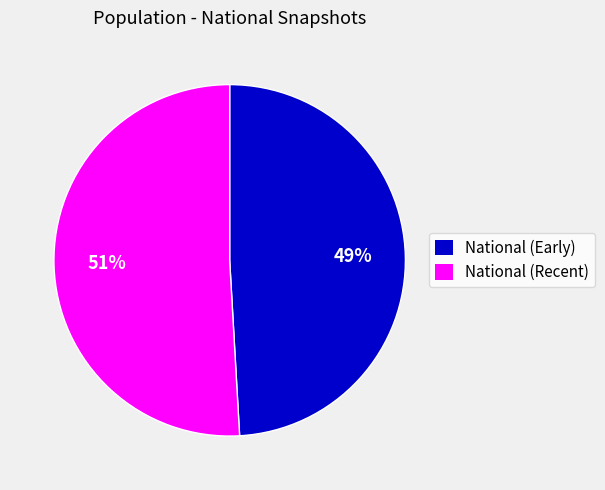

Is there any slice that represents more than half of the pie?

Yes